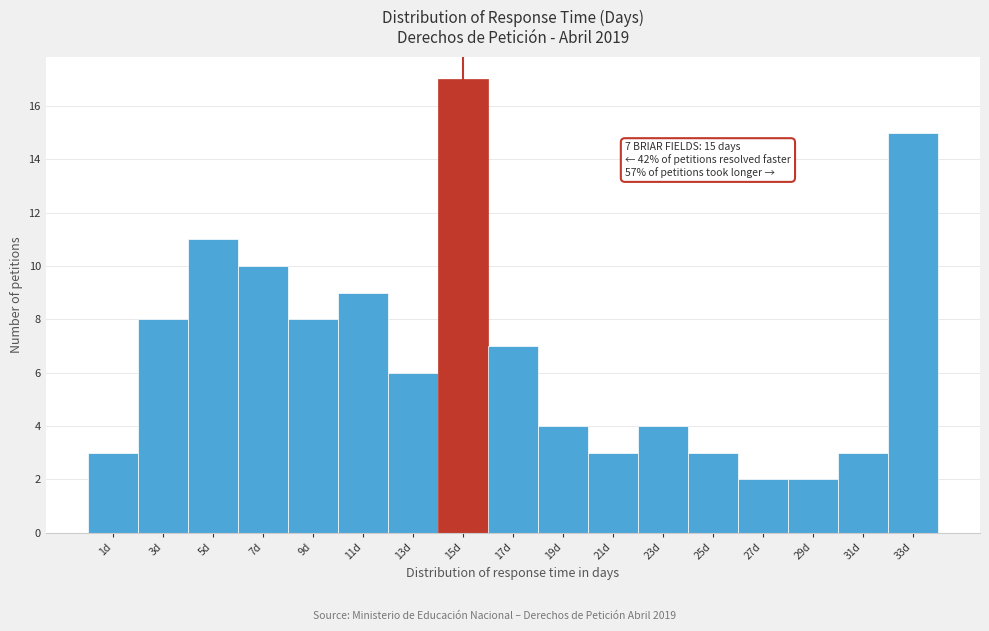

Over which range of the x-axis is the bar tallest?

14 to 16